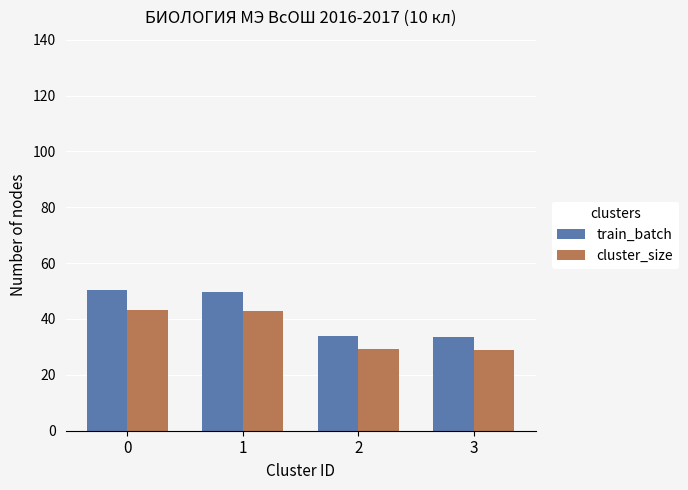

The value of train_batch at 2 is 34.0. True or false?

True